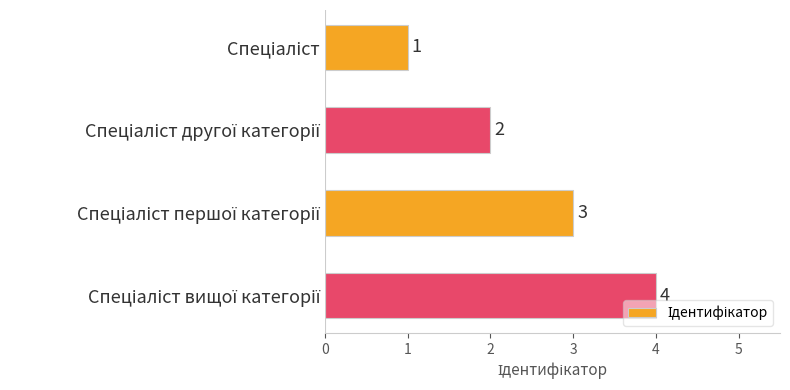

How many series are shown in this chart?

1